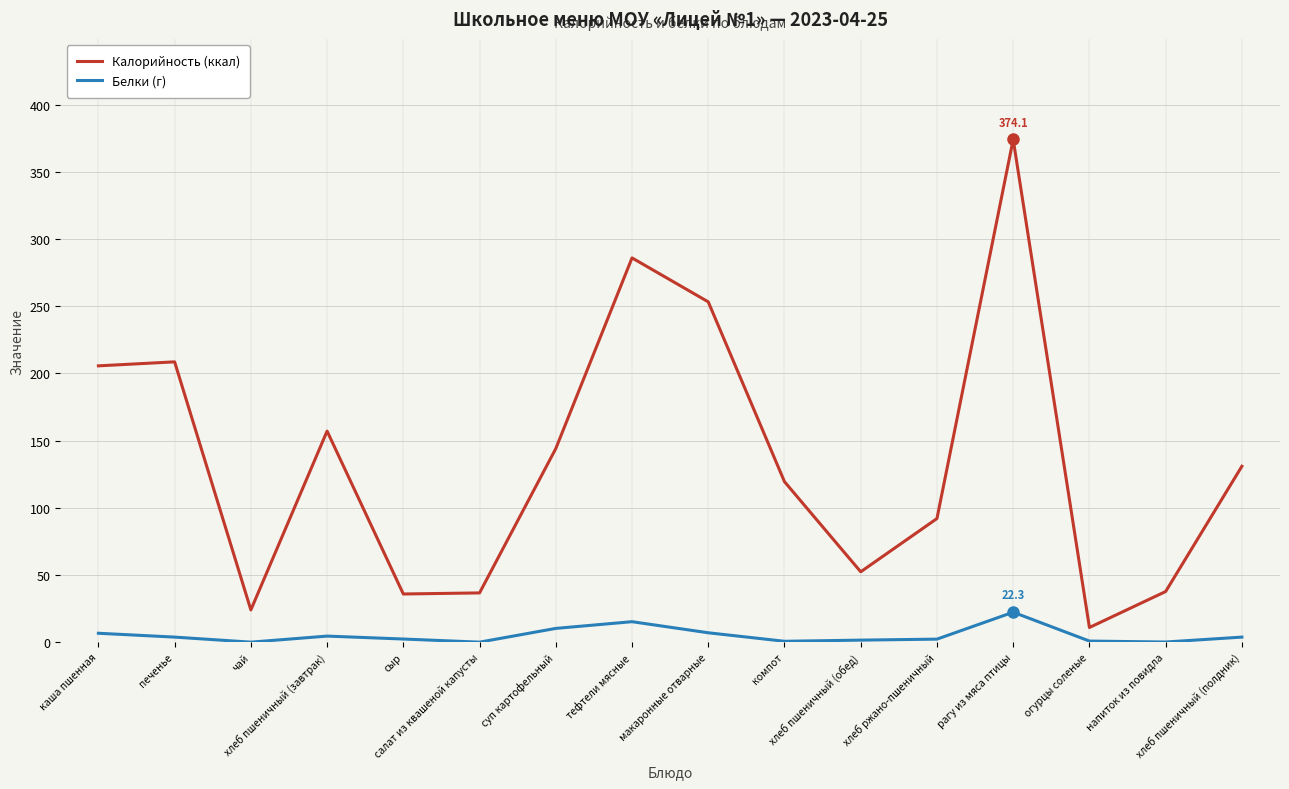

What position from the left is чай?

3